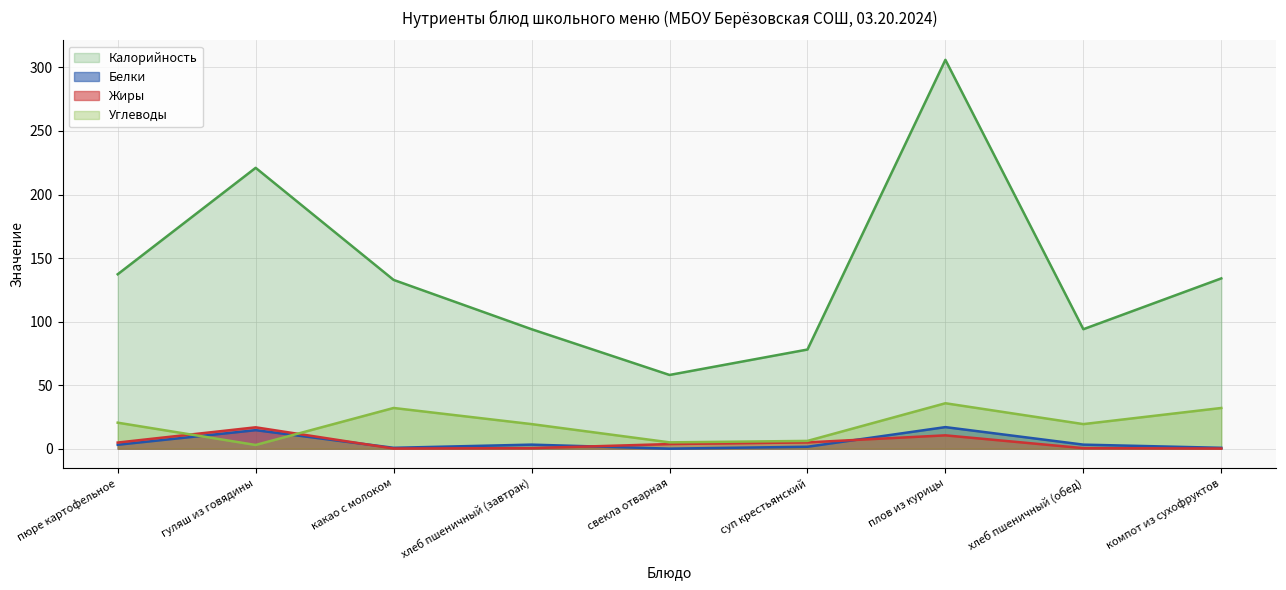

Reading left to right, extract all data points from this chart.

Калорийность: пюре картофельное=137.2	гуляш из говядины=221.0	какао с молоком=132.8	хлеб пшеничный (завтрак)=94.0	свекла отварная=58.0	суп крестьянский=78.0	плов из курицы=306.0	хлеб пшеничный (обед)=94.0	компот из сухофруктов=134.0
Белки: пюре картофельное=3.1	гуляш из говядины=14.6	какао с молоком=0.7	хлеб пшеничный (завтрак)=3.2	свекла отварная=0.0	суп крестьянский=1.5	плов из курицы=16.9	хлеб пшеничный (обед)=3.2	компот из сухофруктов=0.7
Жиры: пюре картофельное=4.8	гуляш из говядины=16.8	какао с молоком=0.1	хлеб пшеничный (завтрак)=0.4	свекла отварная=3.6	суп крестьянский=4.9	плов из курицы=10.5	хлеб пшеничный (обед)=0.4	компот из сухофруктов=0.1
Углеводы: пюре картофельное=20.4	гуляш из говядины=2.9	какао с молоком=32.0	хлеб пшеничный (завтрак)=19.3	свекла отварная=5.0	суп крестьянский=6.1	плов из курицы=35.7	хлеб пшеничный (обед)=19.3	компот из сухофруктов=32.0